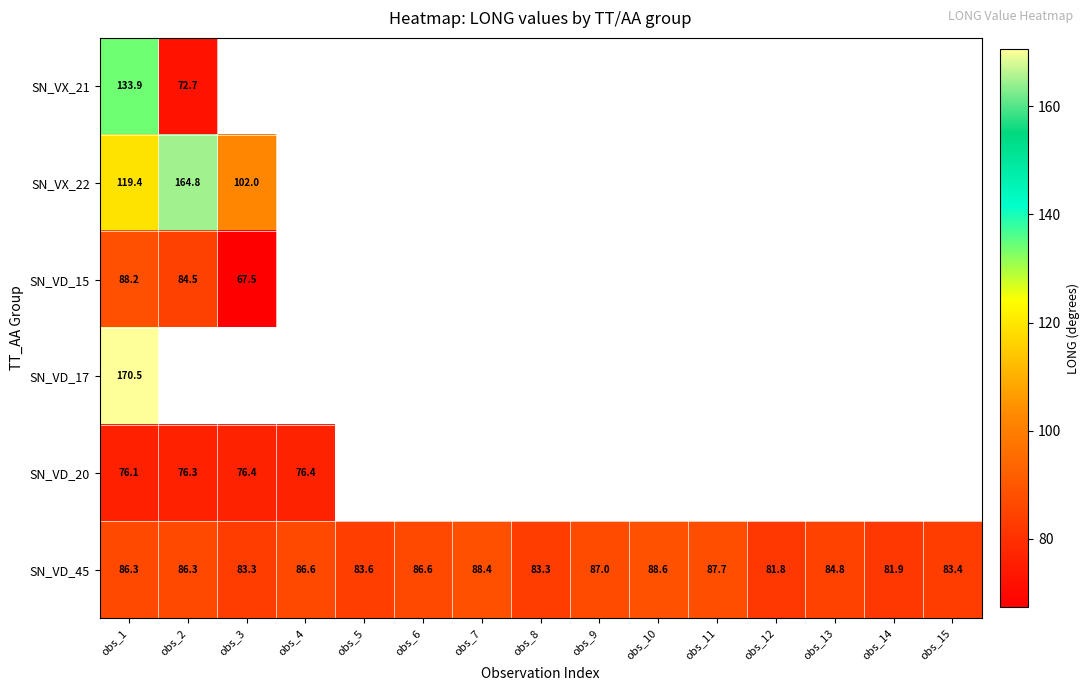

True or false: SN_VD_20 has a value of 130.3 at obs_2.

False